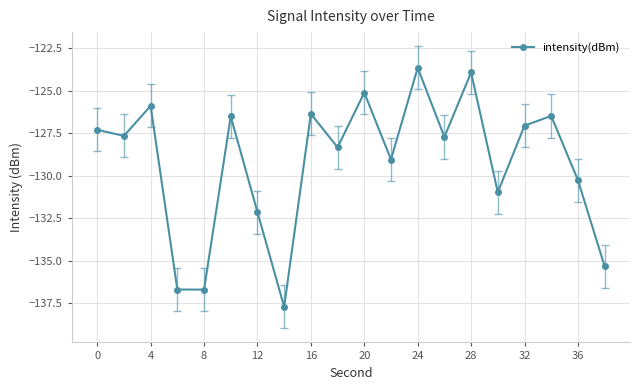

What is the difference between the maximum and second lowest values?

13.1